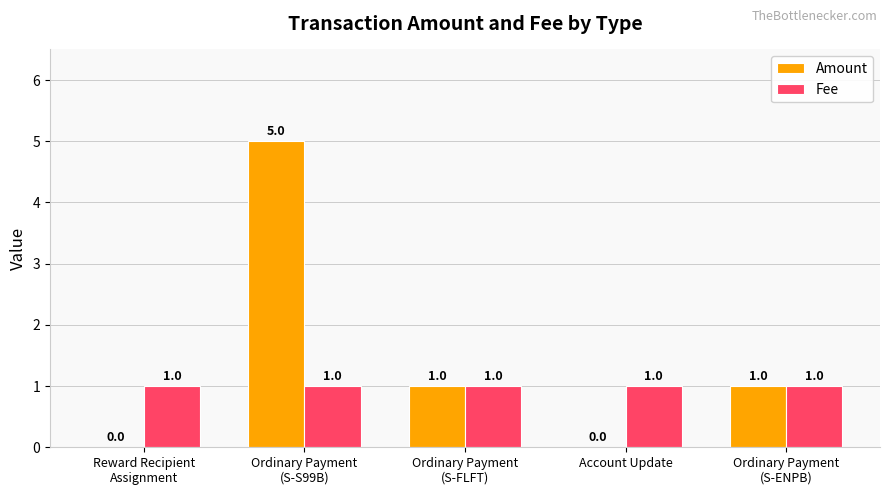

What is the sum of the Amount values at Account Update and Ordinary Payment
(S-ENPB)?

1